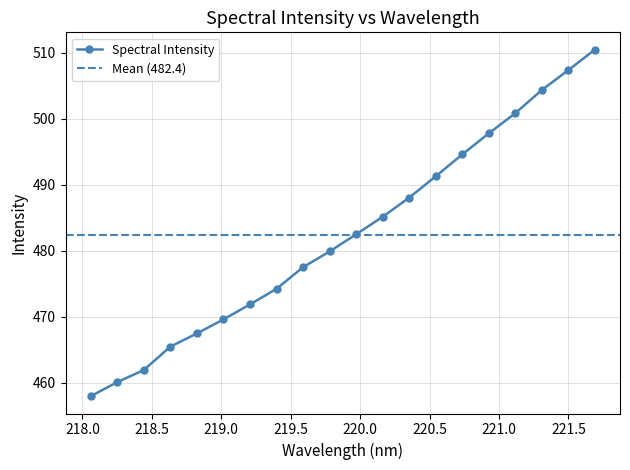

Reading left to right, transcribe all the data shown in this chart.

218.0596=457.9	218.2508=460.1	218.442=461.9	218.6332=465.4	218.8244=467.4	219.0156=469.6	219.2067=471.8	219.3979=474.2	219.589=477.5	219.7801=479.9	219.9712=482.5	220.1623=485.1	220.3533=488.0	220.5444=491.3	220.7354=494.6	220.9264=497.8	221.1174=500.9	221.3083=504.4	221.4993=507.4	221.6902=510.5